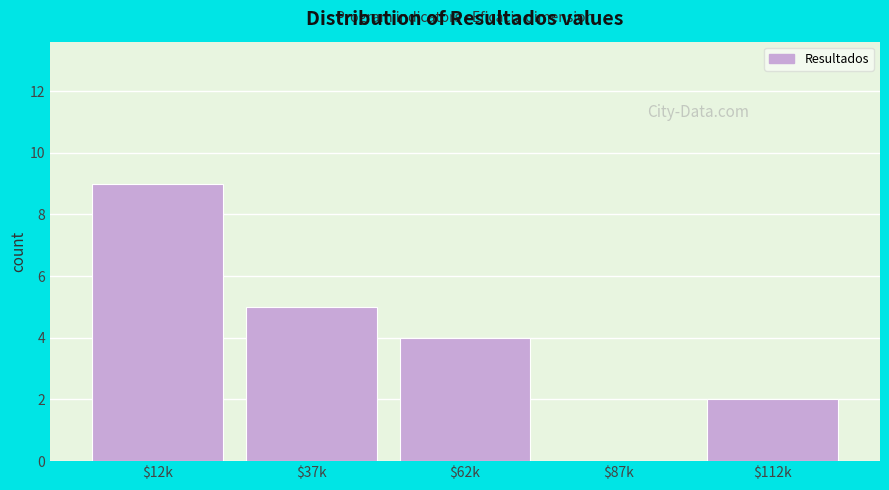

What is the greatest value displayed?

9